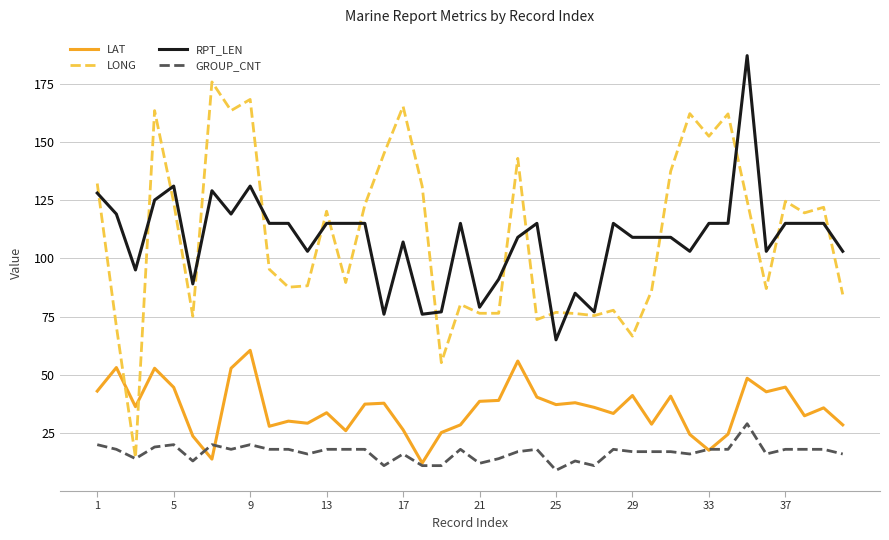

What is the highest value of the GROUP_CNT series?

29.0